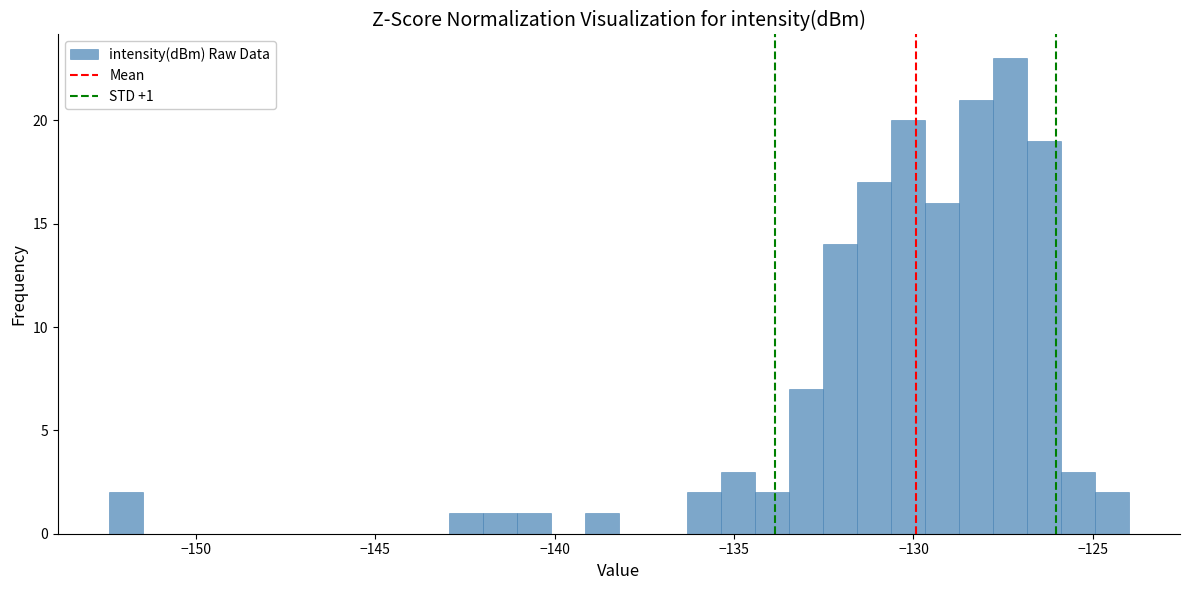

Around what value on the x-axis is the tallest bar? Give the approximate position of its centre, as read against the axis.

-127.5